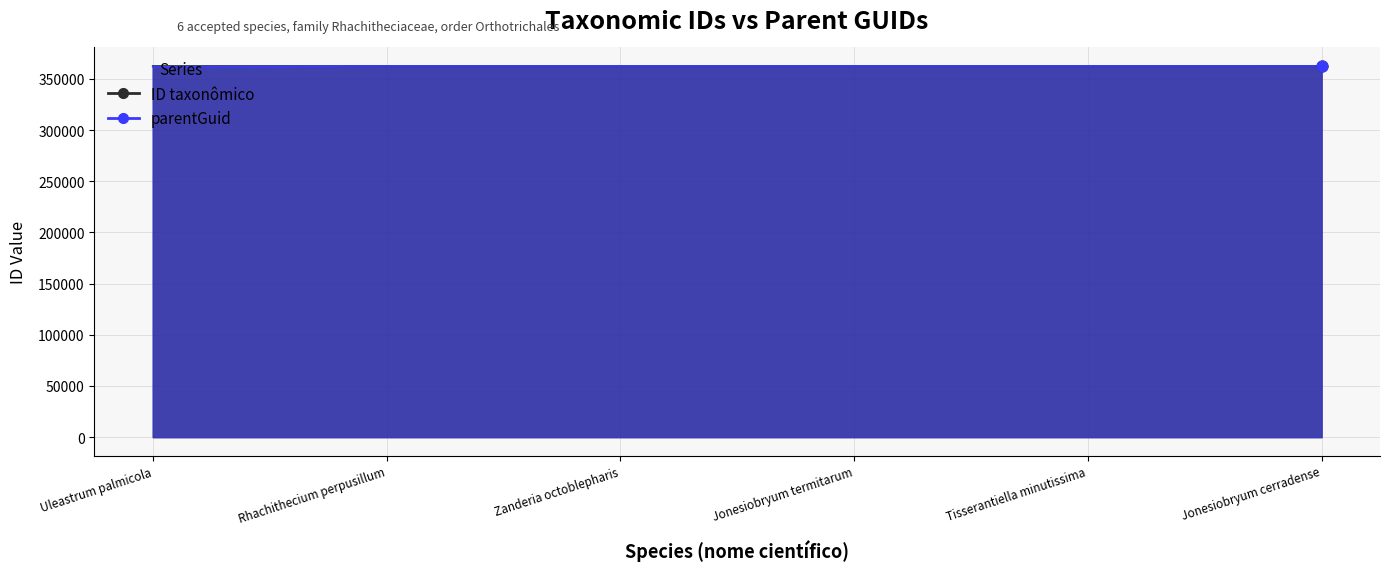

Which series contains the highest Y value?

ID taxonômico